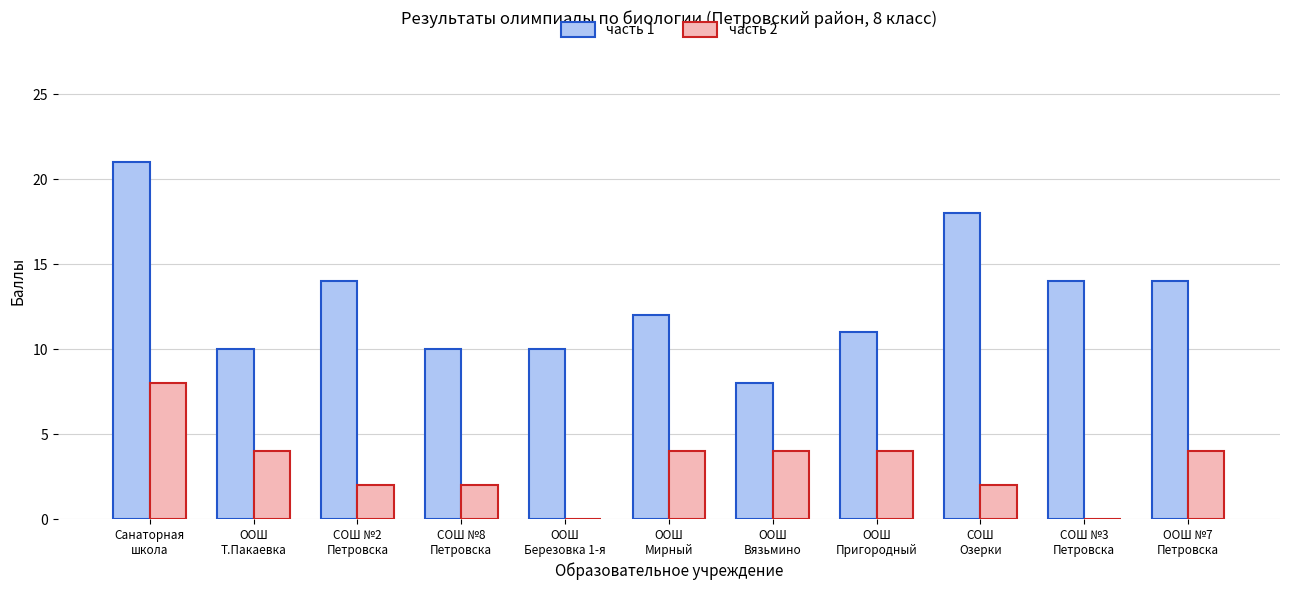

Which series has the widest spread of values?

часть 1